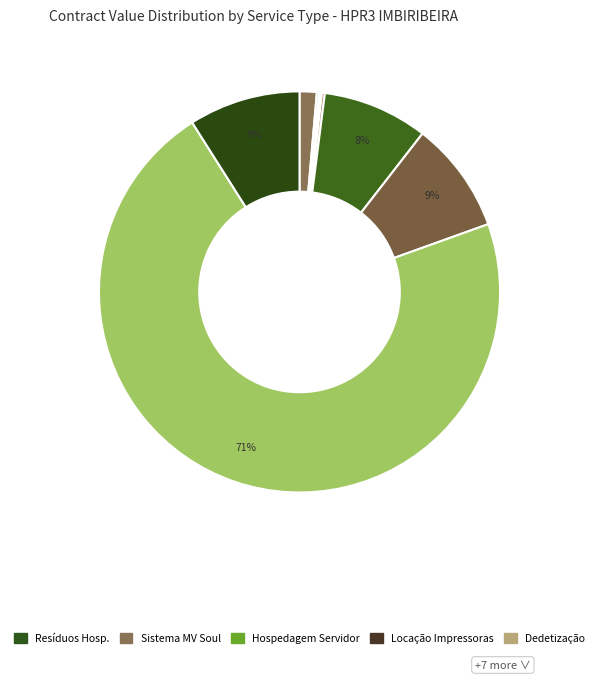

What is the largest slice in the pie chart?

CONTRATO DE SERVIÇOS MEDICOS UTI